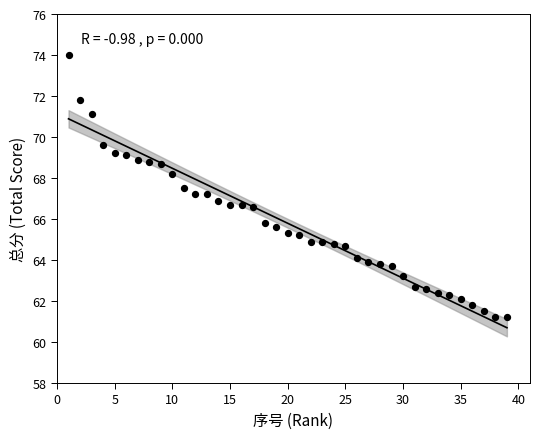

What is the range of X values (max minus min)?

38.0